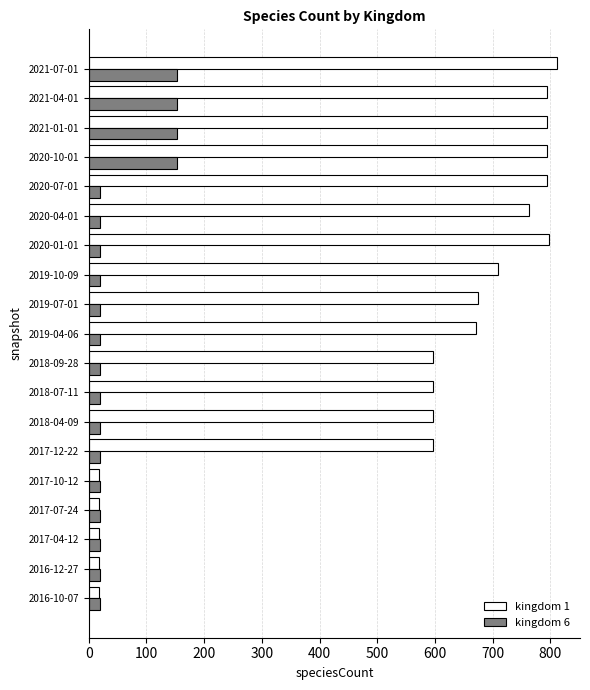

Which series has the largest total across all categories?

kingdom 1